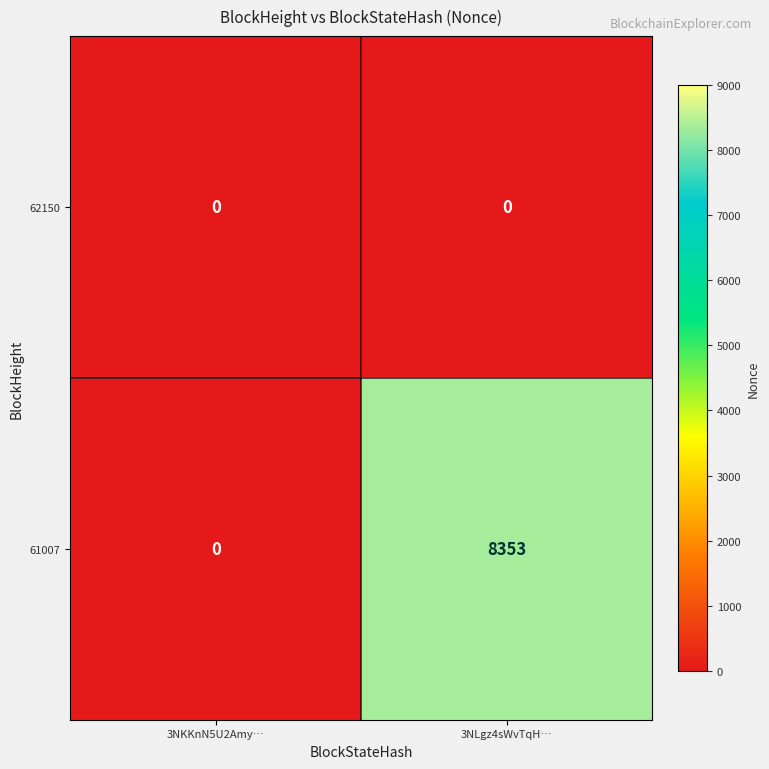

At which label does 61007 reach its peak?

3NLgz4sWvTqH…